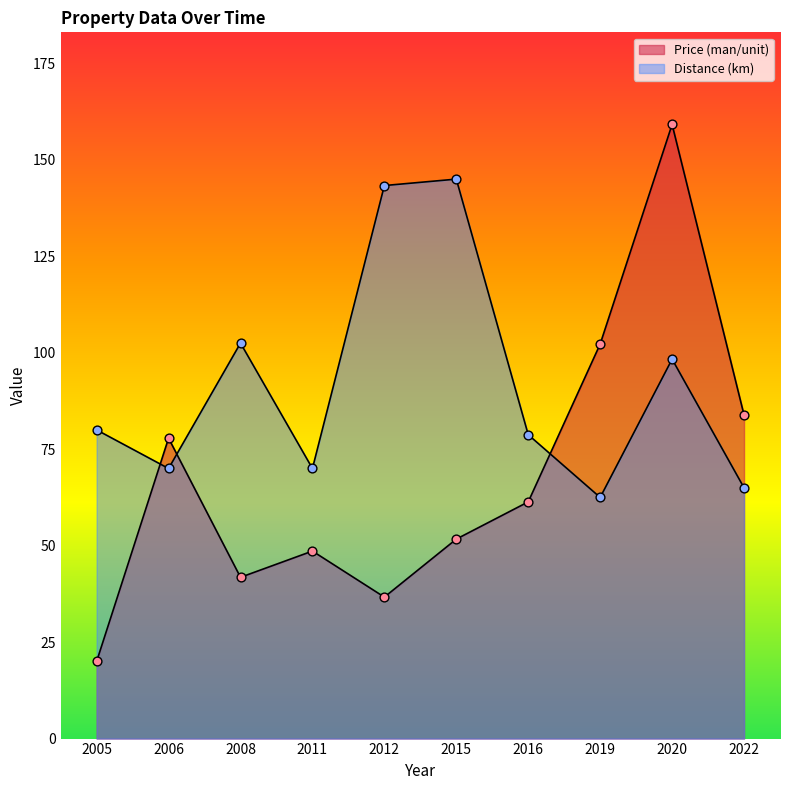

What are all the series names shown in the legend?

Price (man/unit), Distance (km)